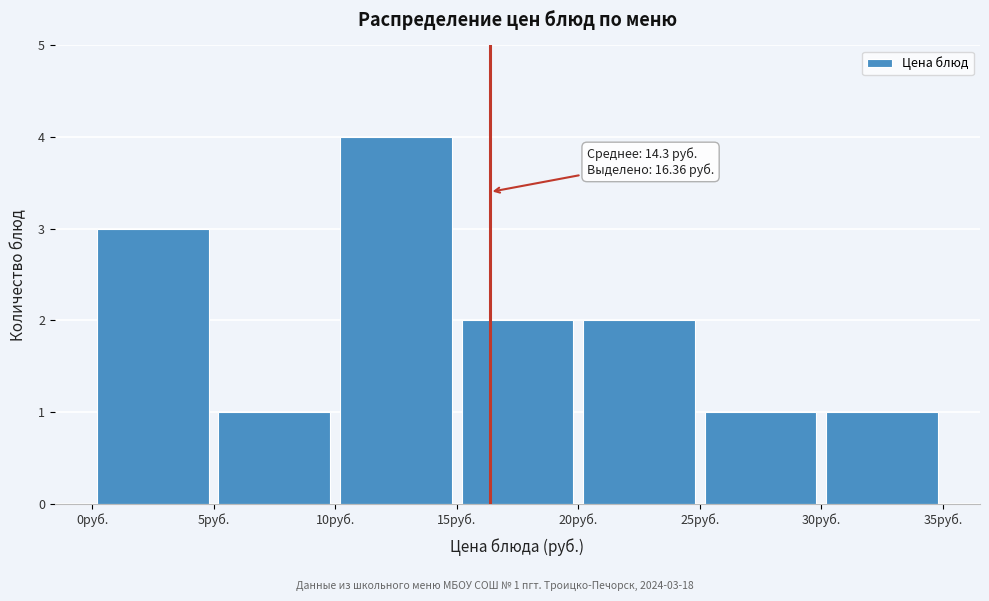

Which range on the x-axis has the tallest bar?

10 to 15